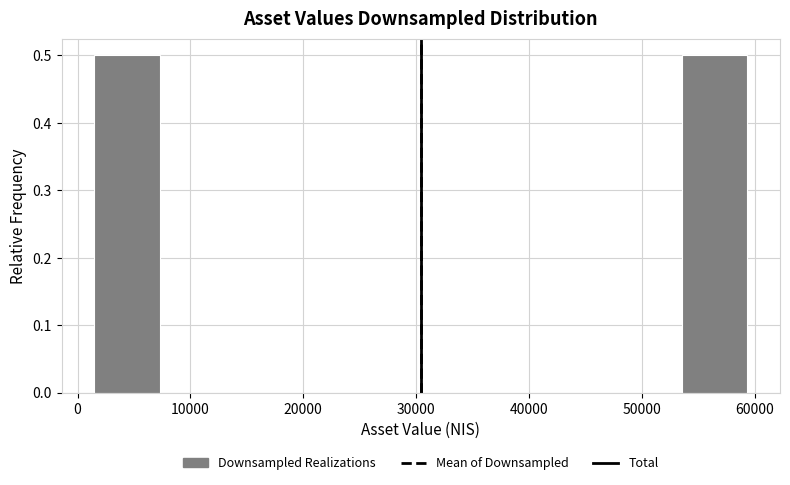

Reading left to right, transcribe this chart: for each bar, give the range it covers on the x-axis and its height. Neither the bar edges nor the heights are printed on the chart, so give them approximately, as read against the axes.

1000 to 7000: 0.5
7000 to 13000: 0
13000 to 19000: 0
19000 to 25000: 0
25000 to 30000: 0
30000 to 36000: 0
36000 to 42000: 0
42000 to 48000: 0
48000 to 54000: 0
54000 to 59000: 0.5